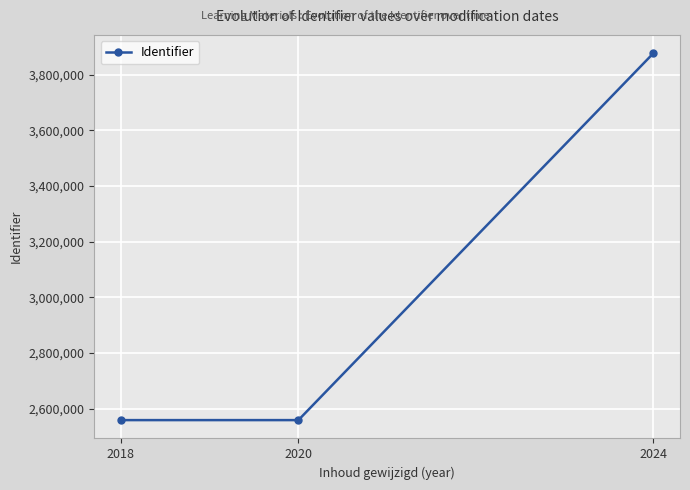

Between 2024 and 2018, which is larger?

2024